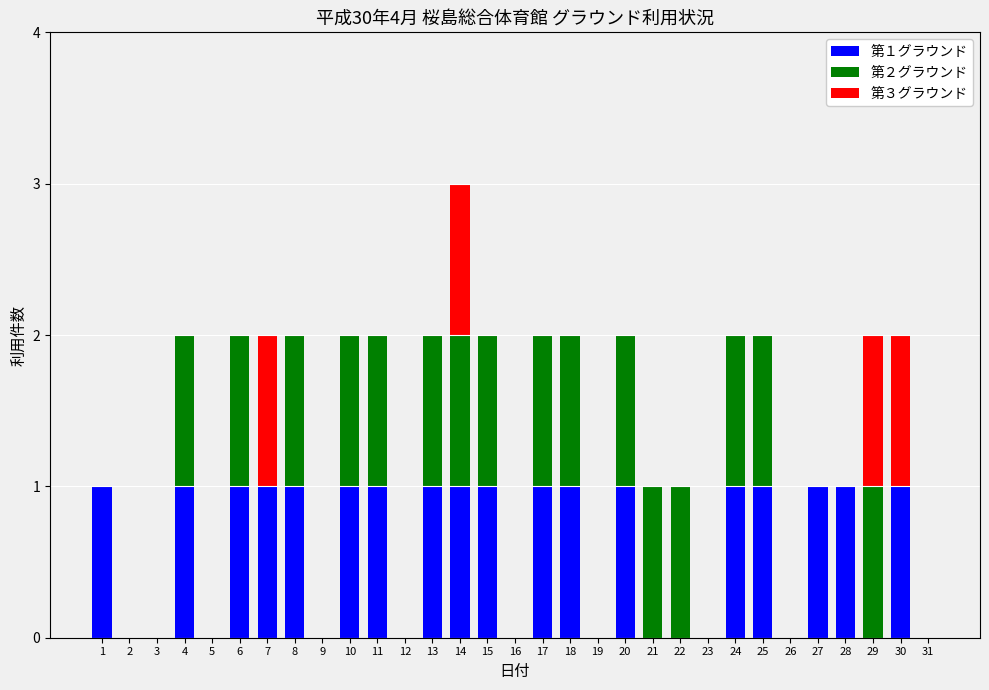

The 第１グラウンド series shows 1 at 25. True or false?

True